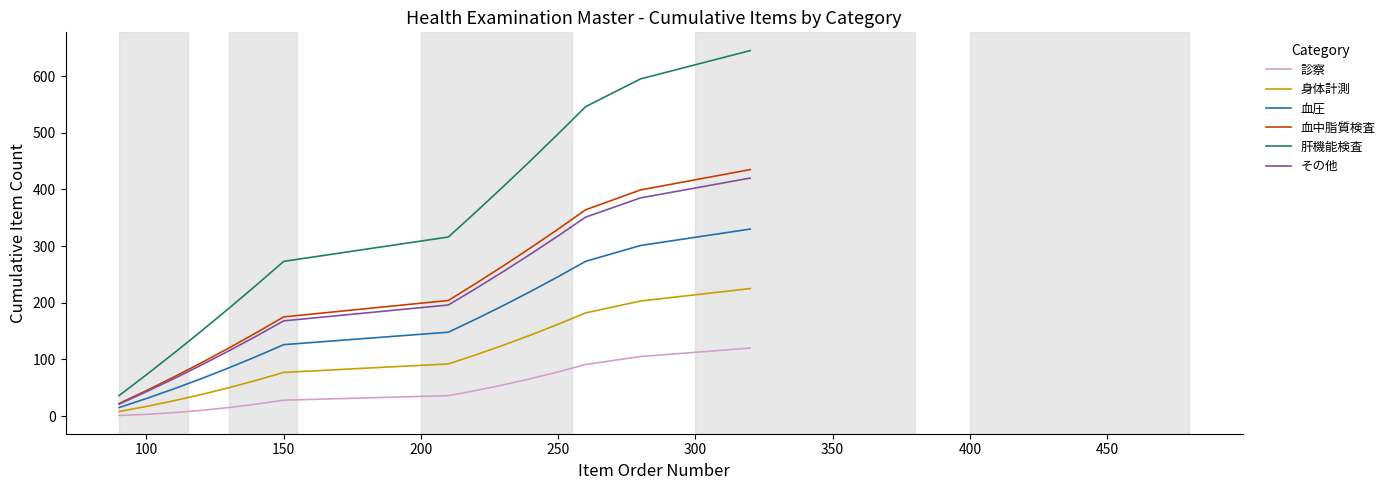

What is the greatest value displayed?

645